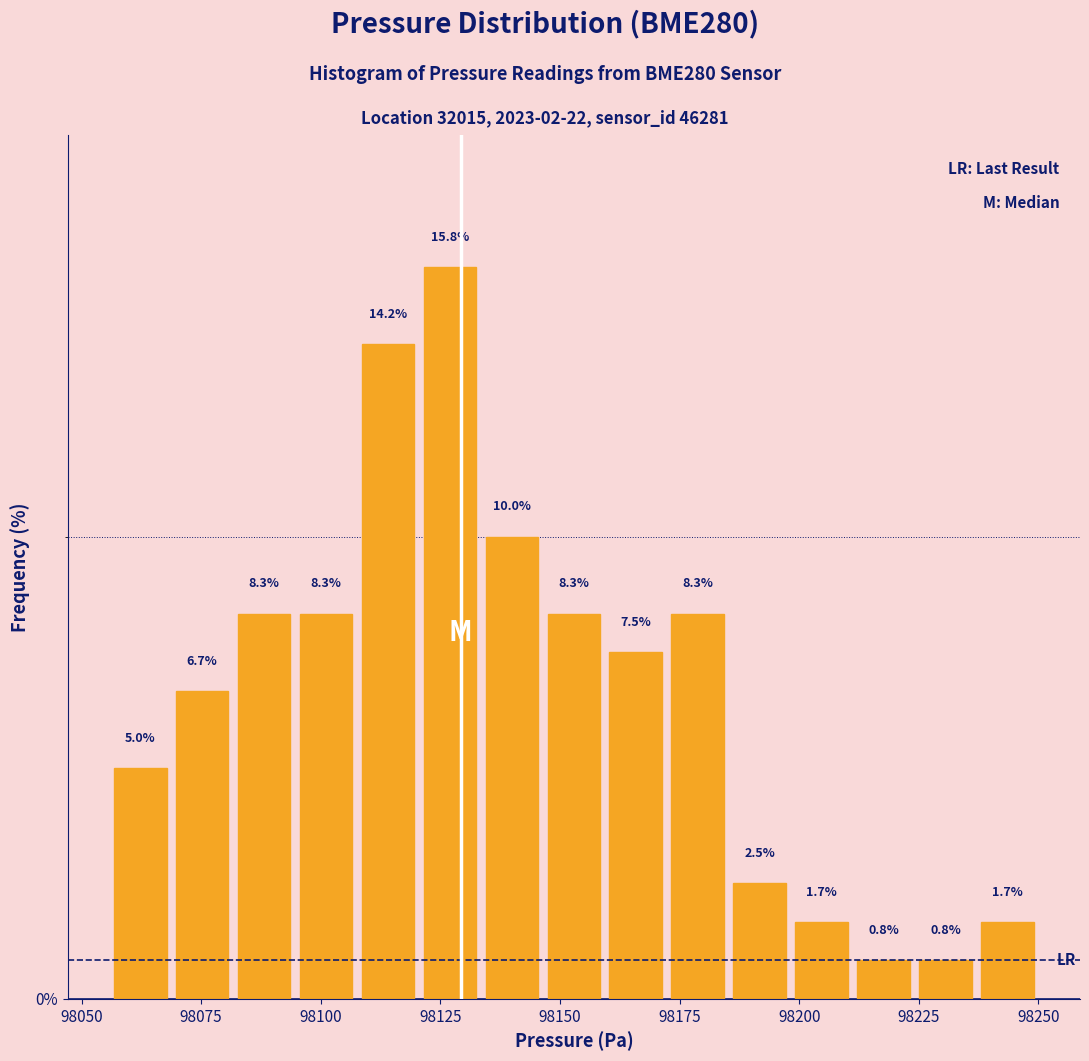

Read against the x-axis, roughly where is the centre of the tallest bar?

98125